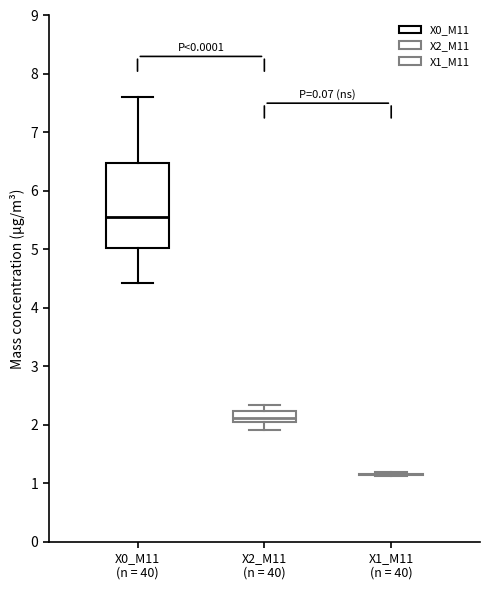

Which box is the tallest, from its lower edge to its upper edge?

X0_M11 (n = 40)